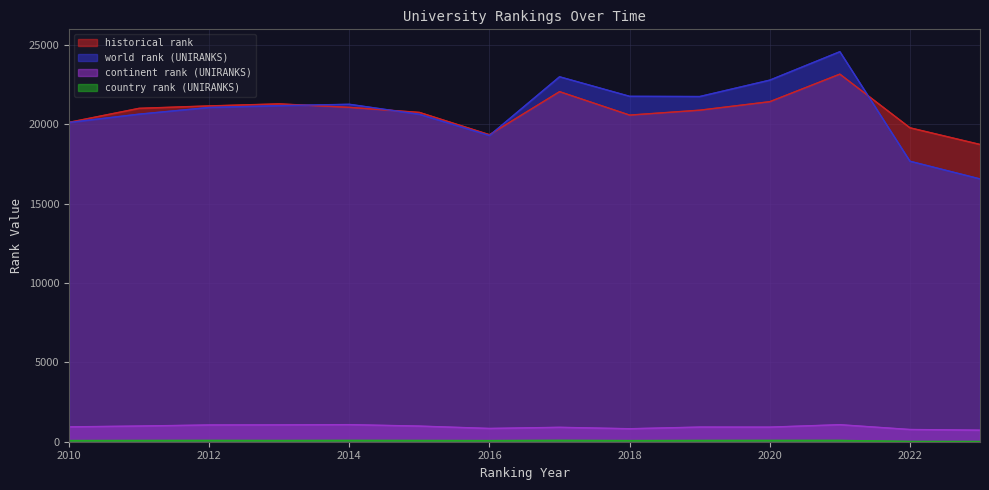

Between 2012 and 2016, which is larger?

2012